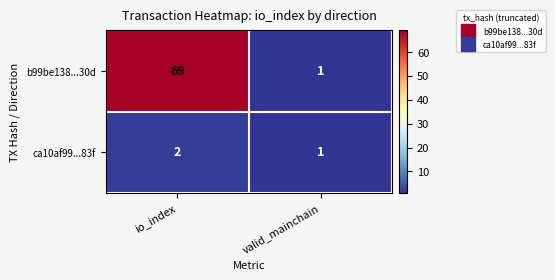

At which label is ca10af99...83f closest to 1?

valid_mainchain